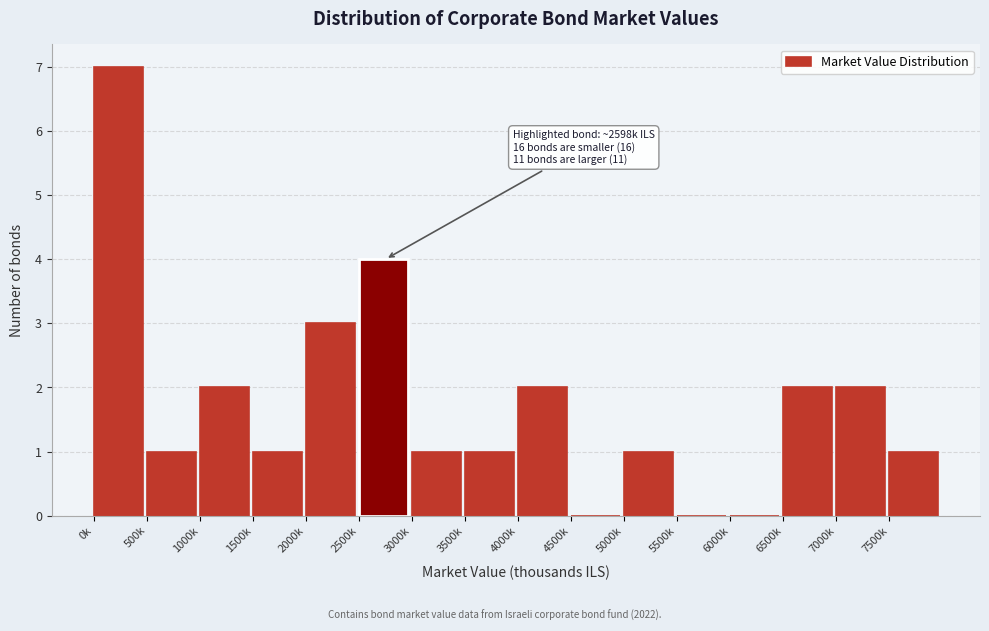

Reading left to right, list all the values displayed in this chart.

0k=7	500k=1	1000k=2	1500k=1	2000k=3	2500k=4	3000k=1	3500k=1	4000k=2	4500k=0	5000k=1	5500k=0	6000k=0	6500k=2	7000k=2	7500k=1